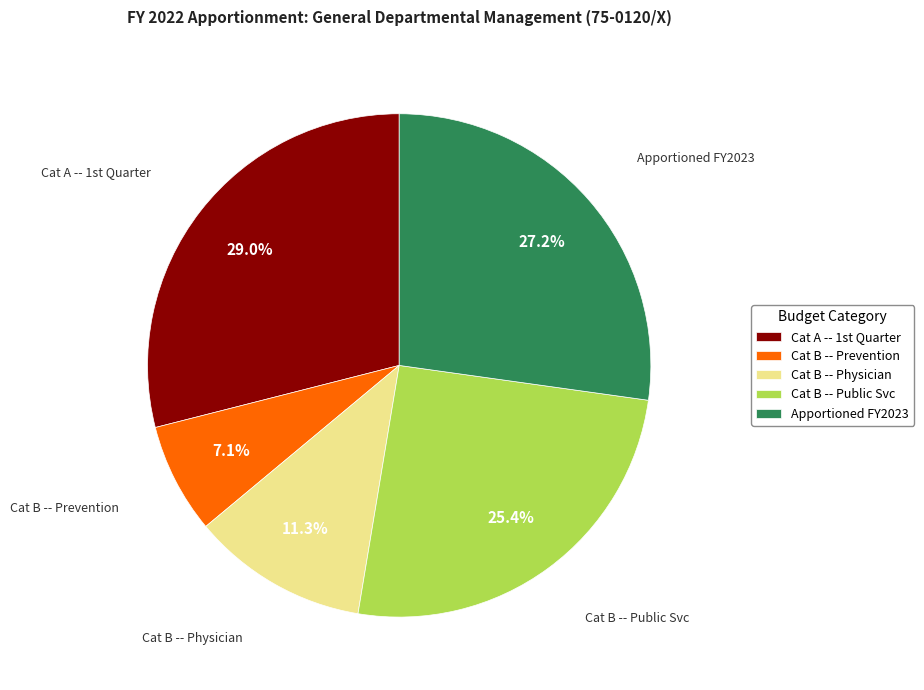

To the nearest percent, what is the difference between the largest and smallest slice percentages?

22%